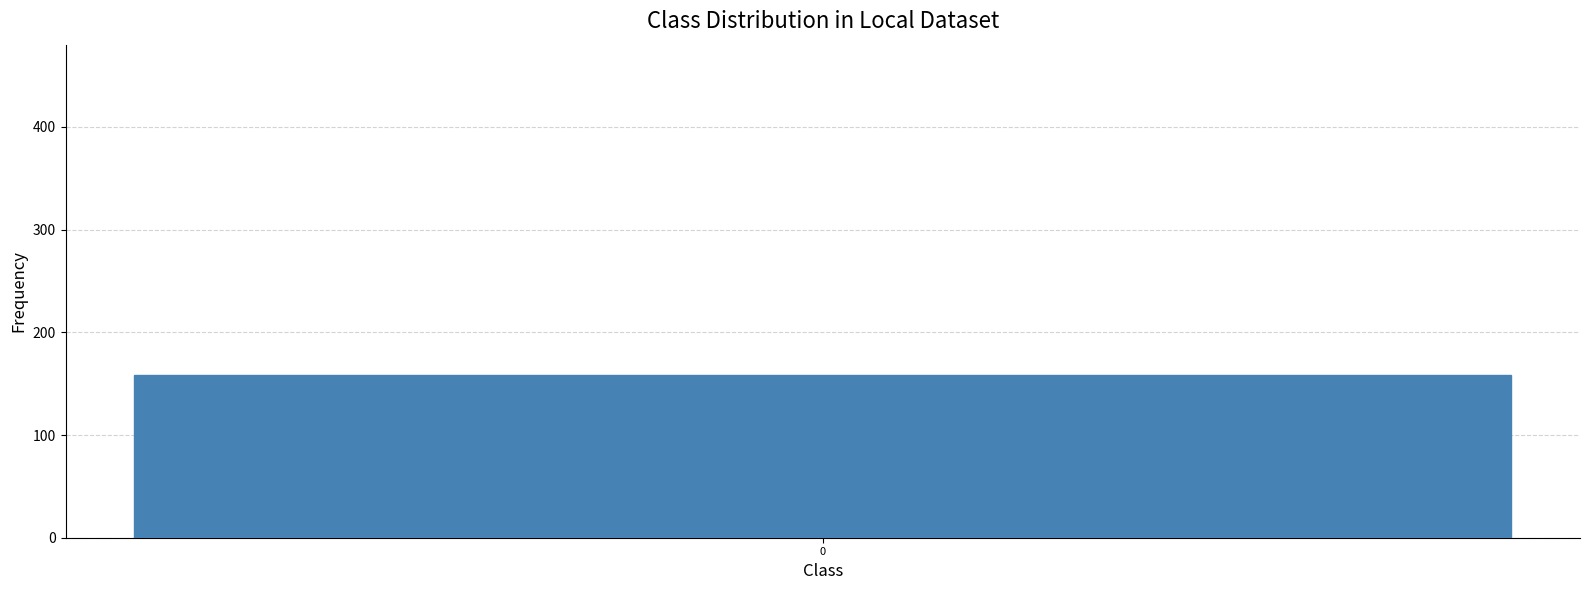

Is it true that the value at 139 is 51?

False